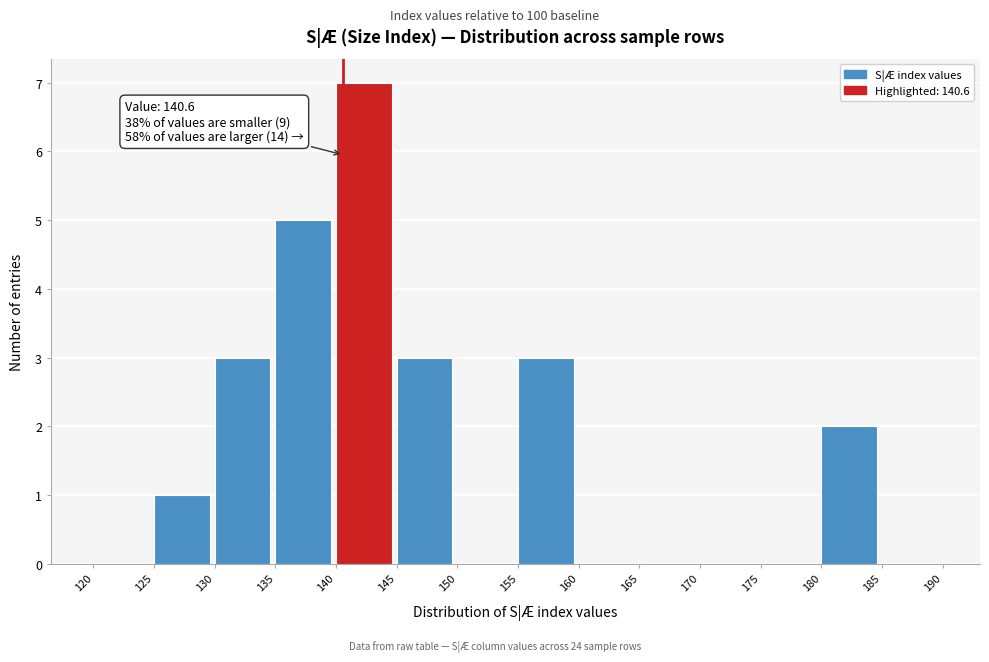

Which range on the x-axis has the tallest bar?

140 to 145